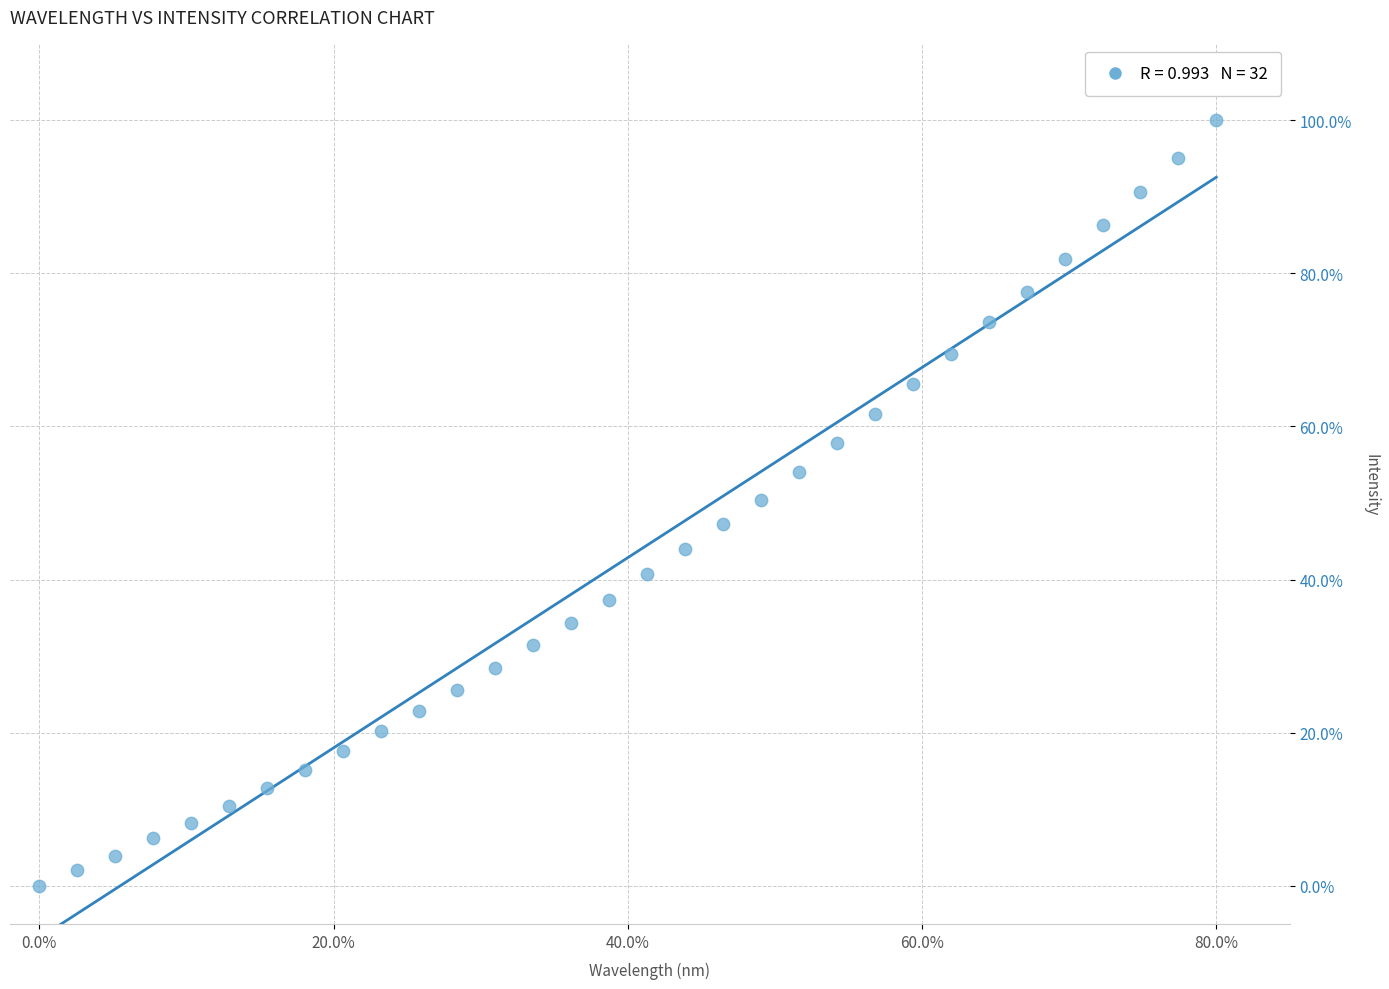

What is the range of X values (max minus min)?

80.0